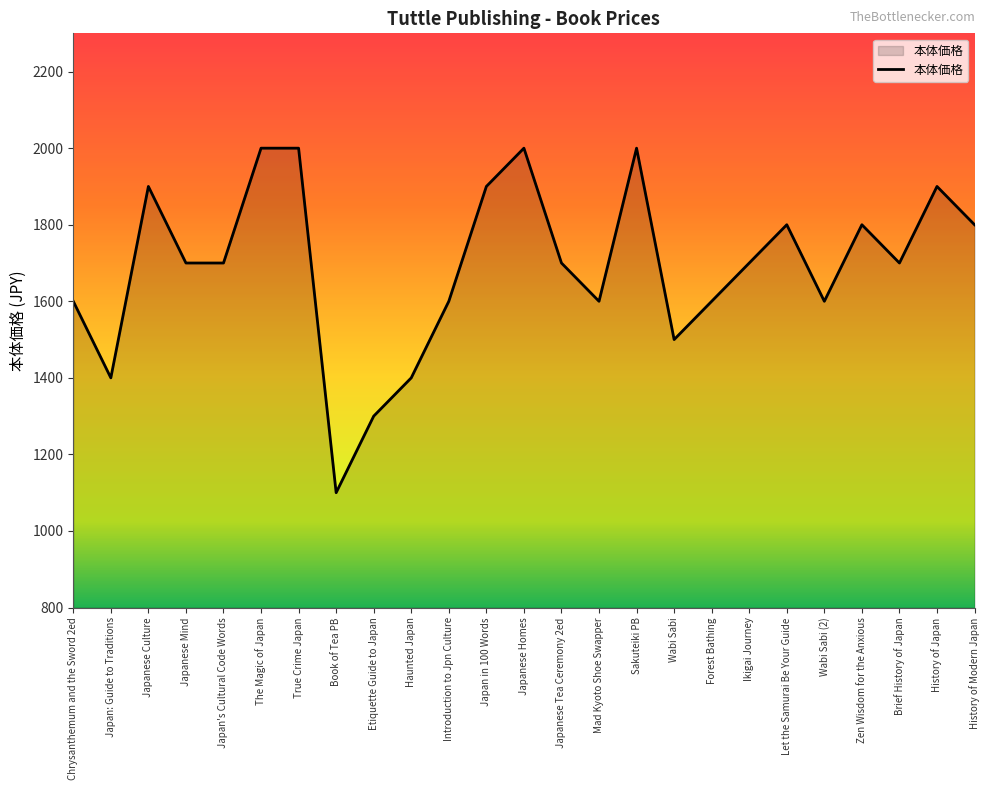

Read the value at Japanese Culture, to the nearest 100.

1900